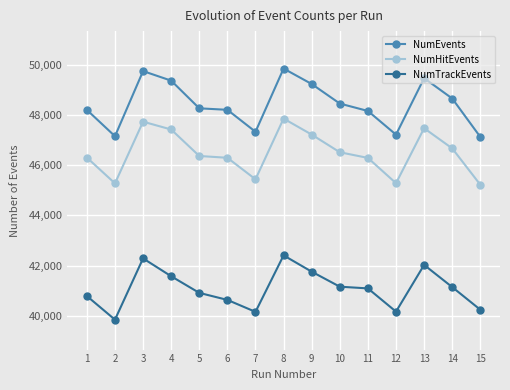

How many lines are shown in the chart?

3